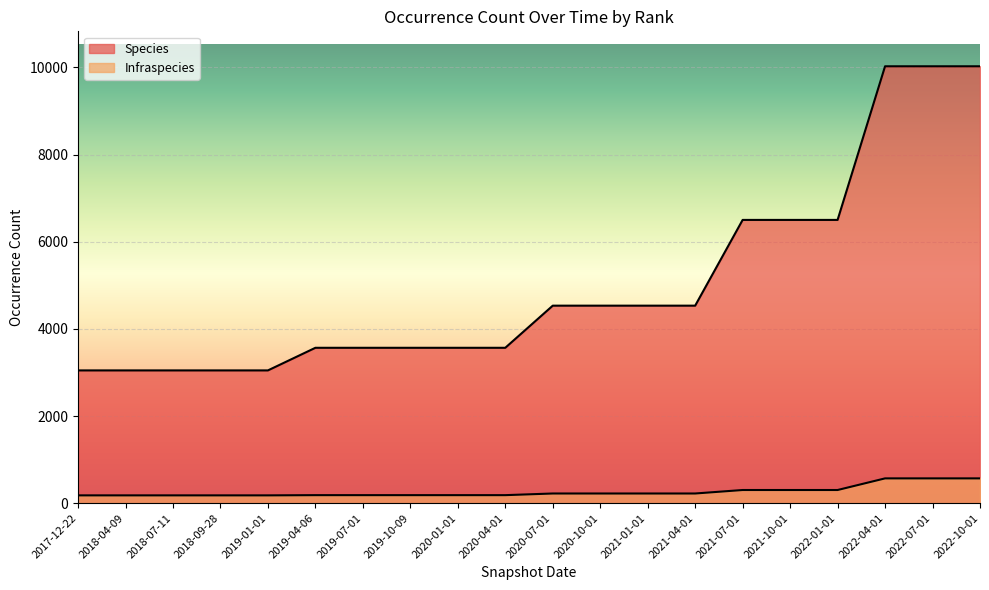

True or false: Species and Infraspecies intersect in this chart.

False